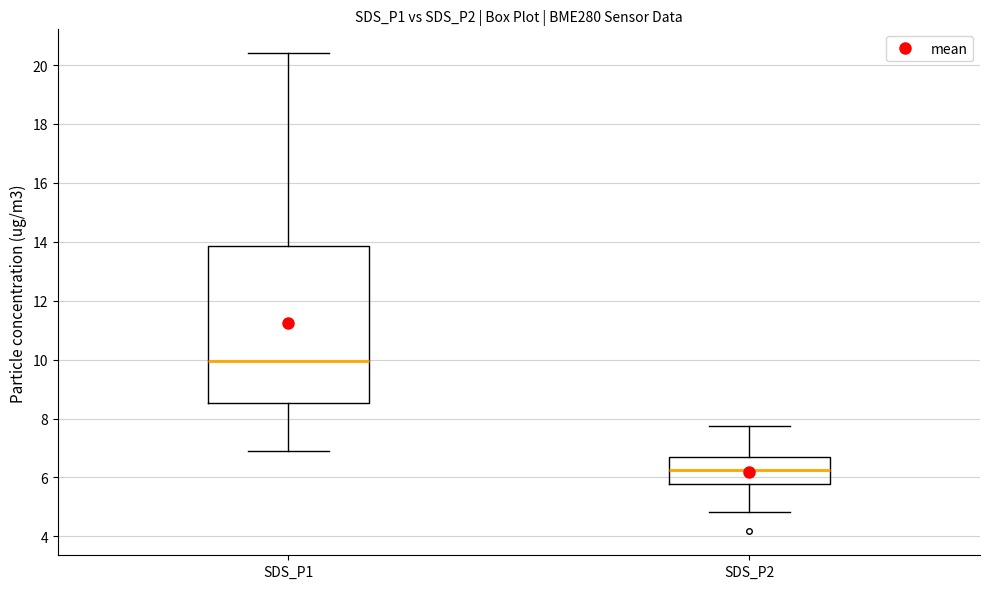

Reading left to right, read every box against the y-axis: the position of its median line, the range the box covers, and the ends of its whiskers. The values are not printed on the chart, so give them approximately, as read against the axis.

SDS_P1: median 10.0, box 8.6 to 13.8, whiskers 7.0 to 20.4
SDS_P2: median 6.2, box 5.8 to 6.6, whiskers 4.8 to 7.8